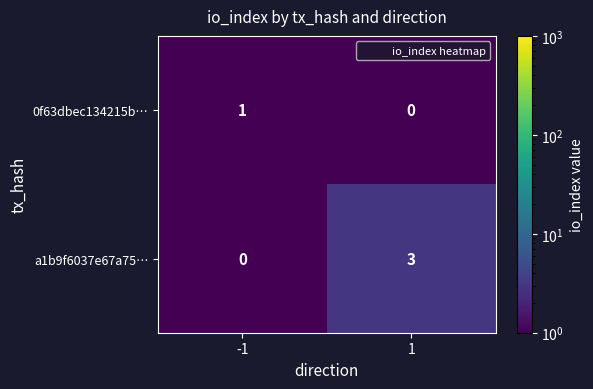

Which series changed the most between -1 and 1?

a1b9f6037e67a75…